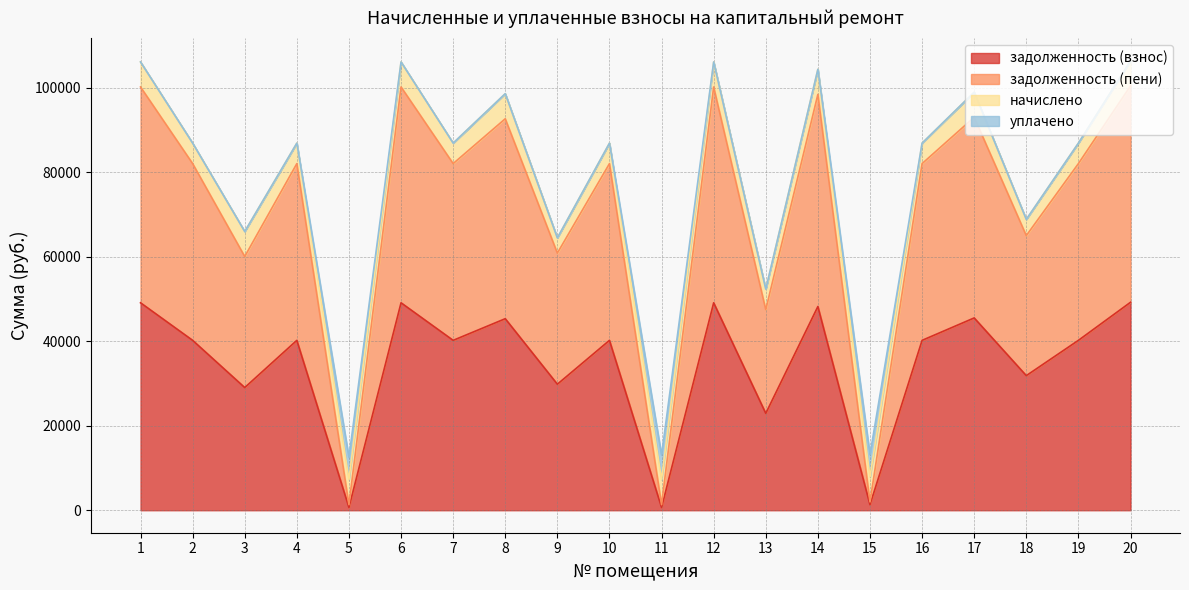

What is the total value across all series at 14?

104405.4